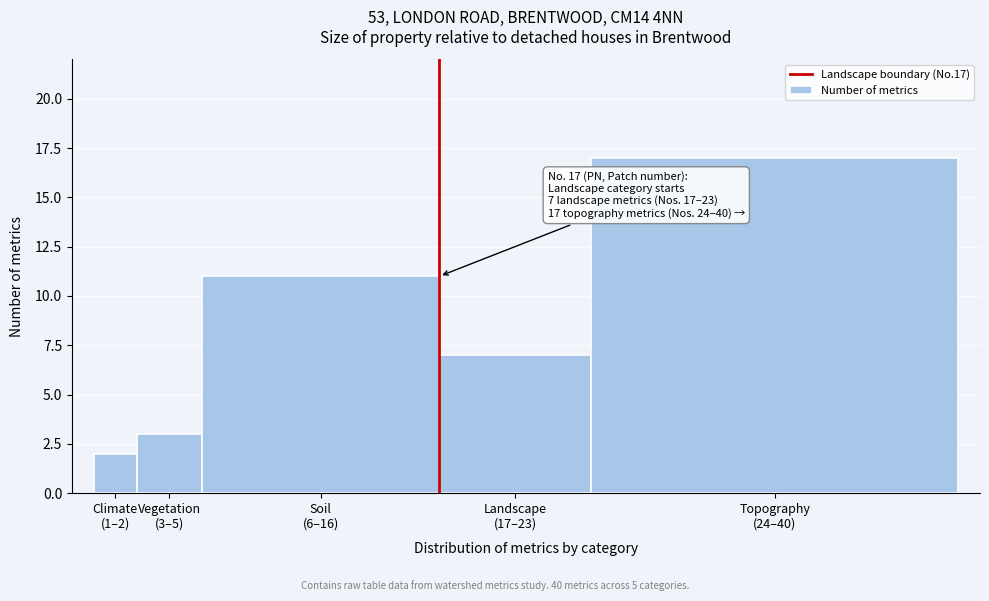

Reading left to right, list all the values displayed in this chart.

2	3	11	7	17